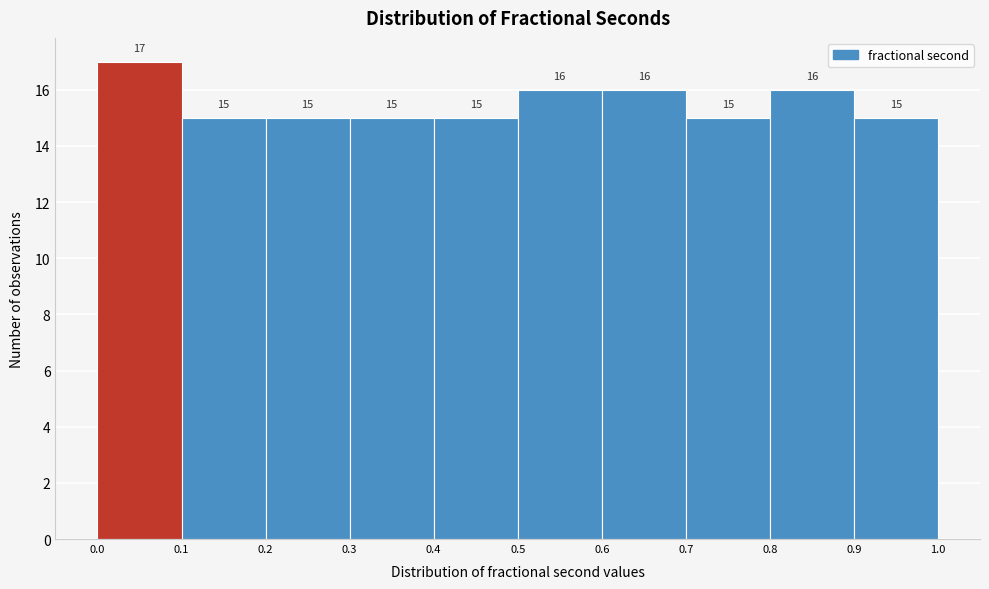

Which range on the x-axis has the tallest bar?

0.0 to 0.1